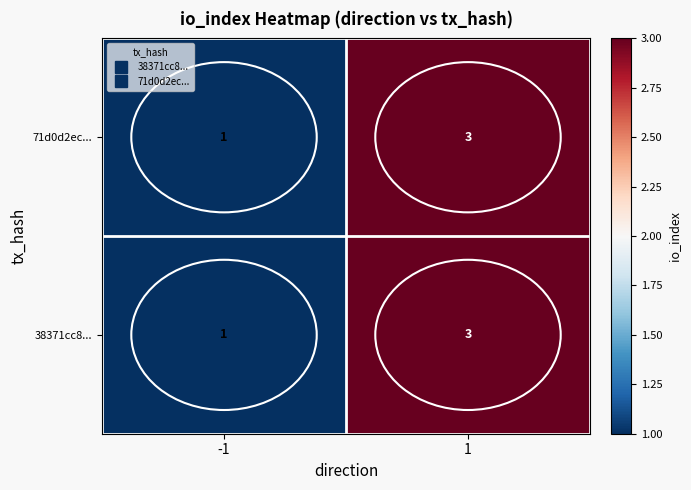

Rank the categories by 71d0d2ec... value from highest to lowest.

1, -1